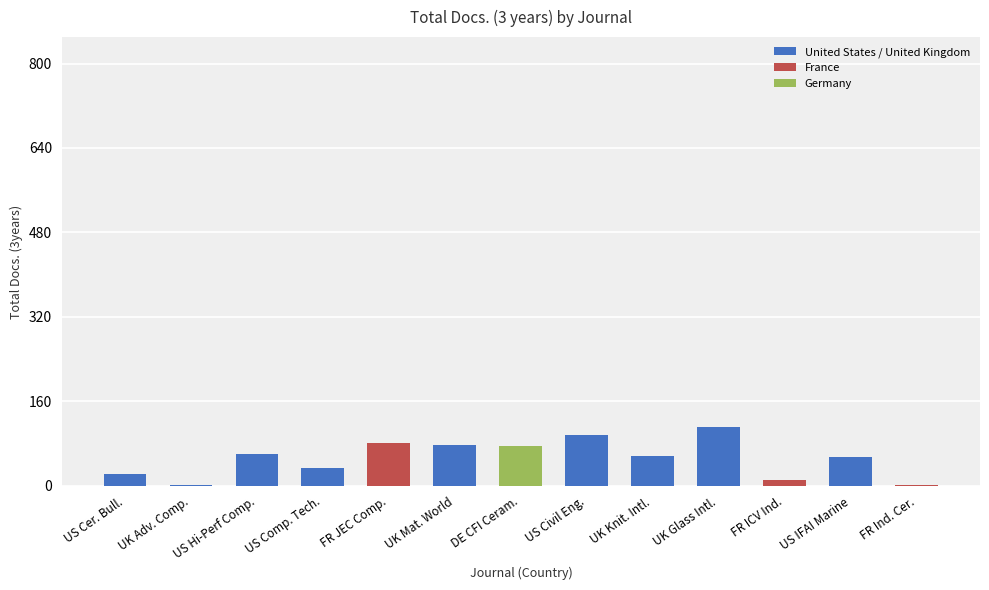

What is the change in value from US Hi-Perf Comp. to US Comp. Tech.?

-28